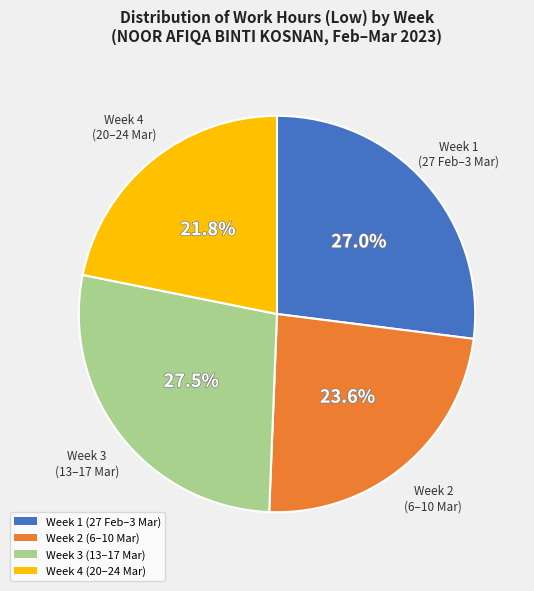

What is the smallest slice in the pie chart?

Week 4 (20–24 Mar)